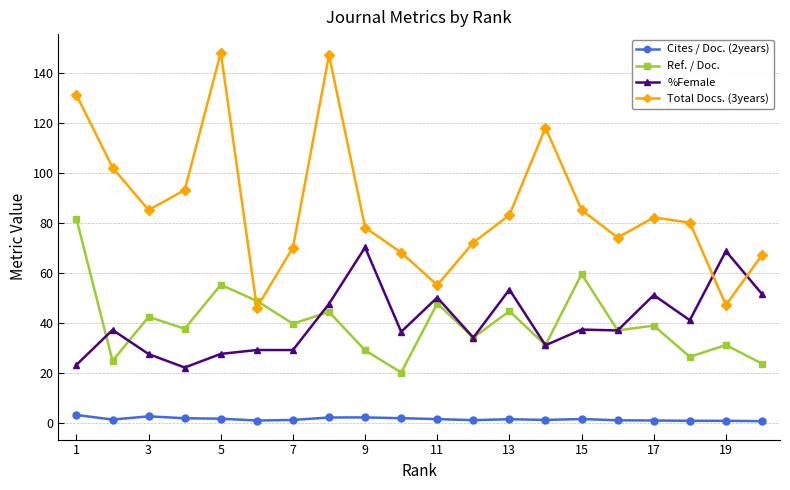

What is the value of the Total Docs. (3years) point at the 4th from the left?

93.0